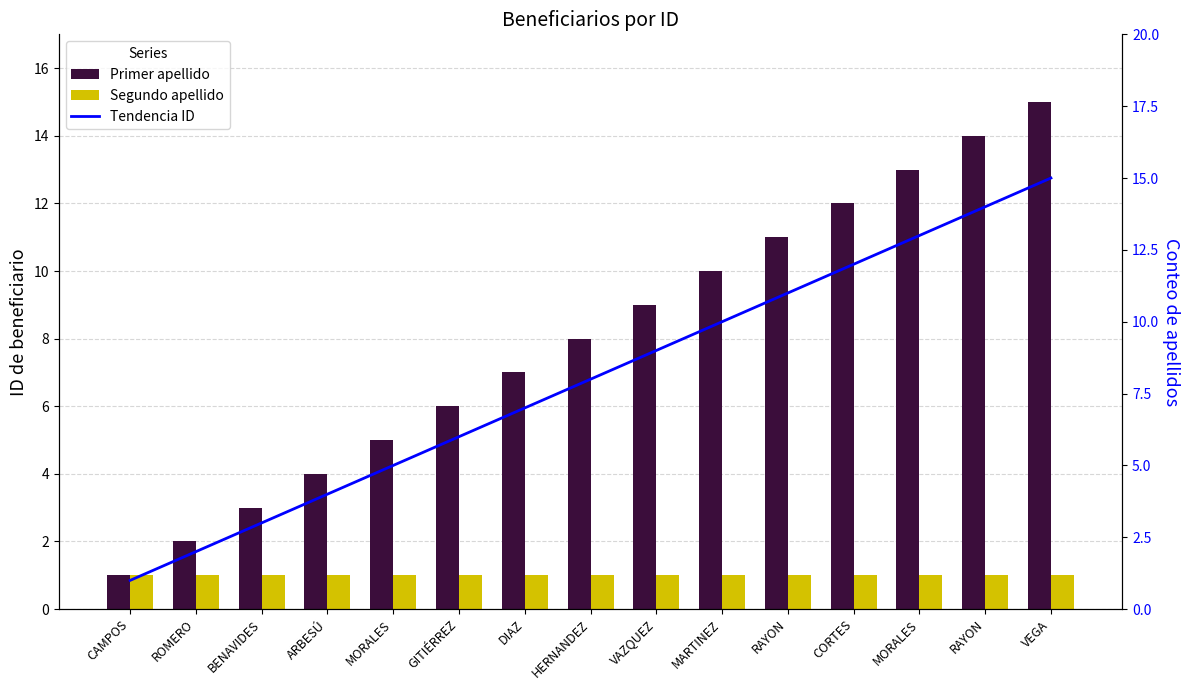

The Tendencia ID series shows 20 at RAYON. True or false?

False